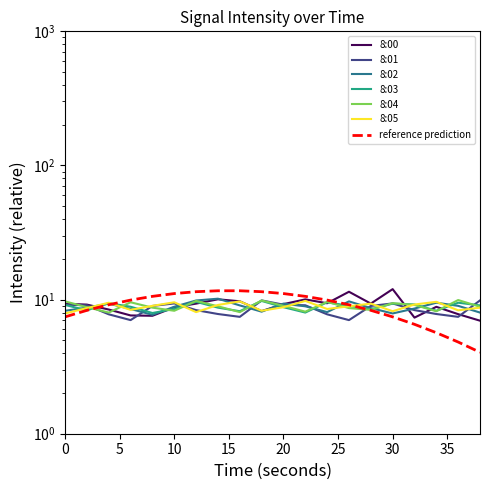

True or false: 8:00 has more than 1 points higher than both neighbors.

True